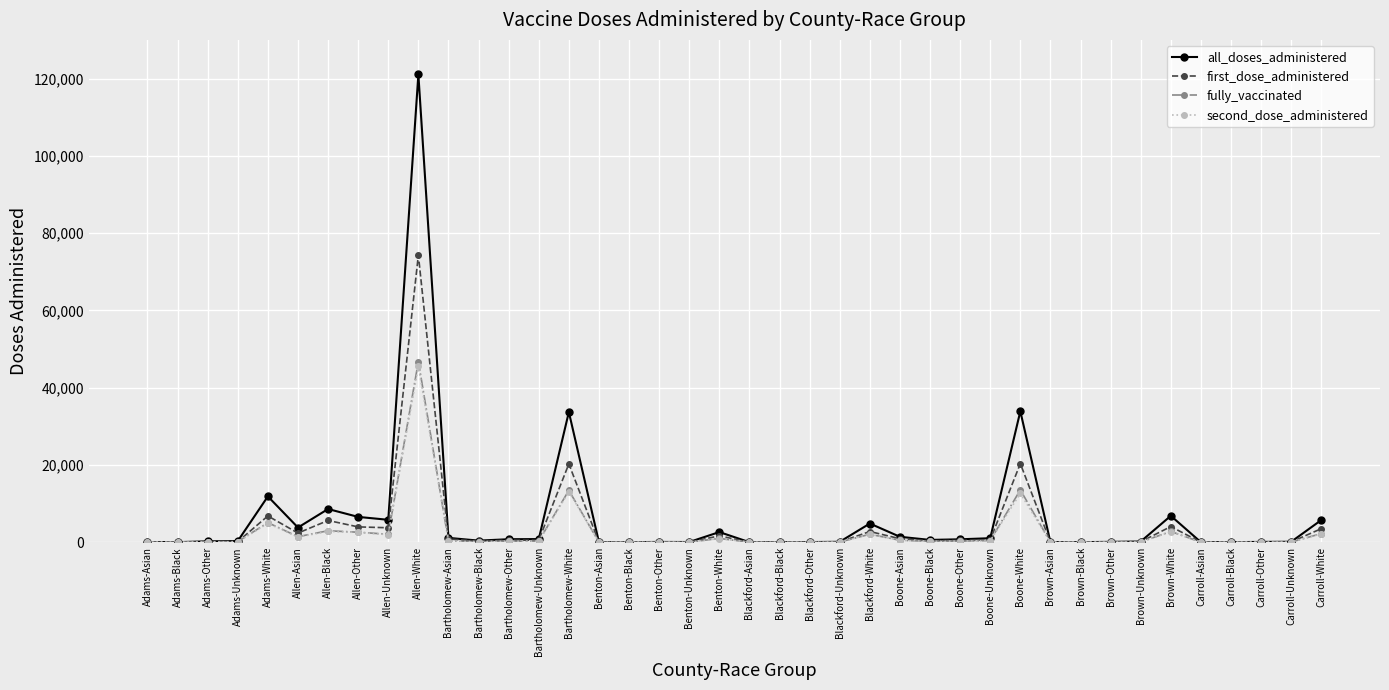

What position from the right is Benton-Other?

23